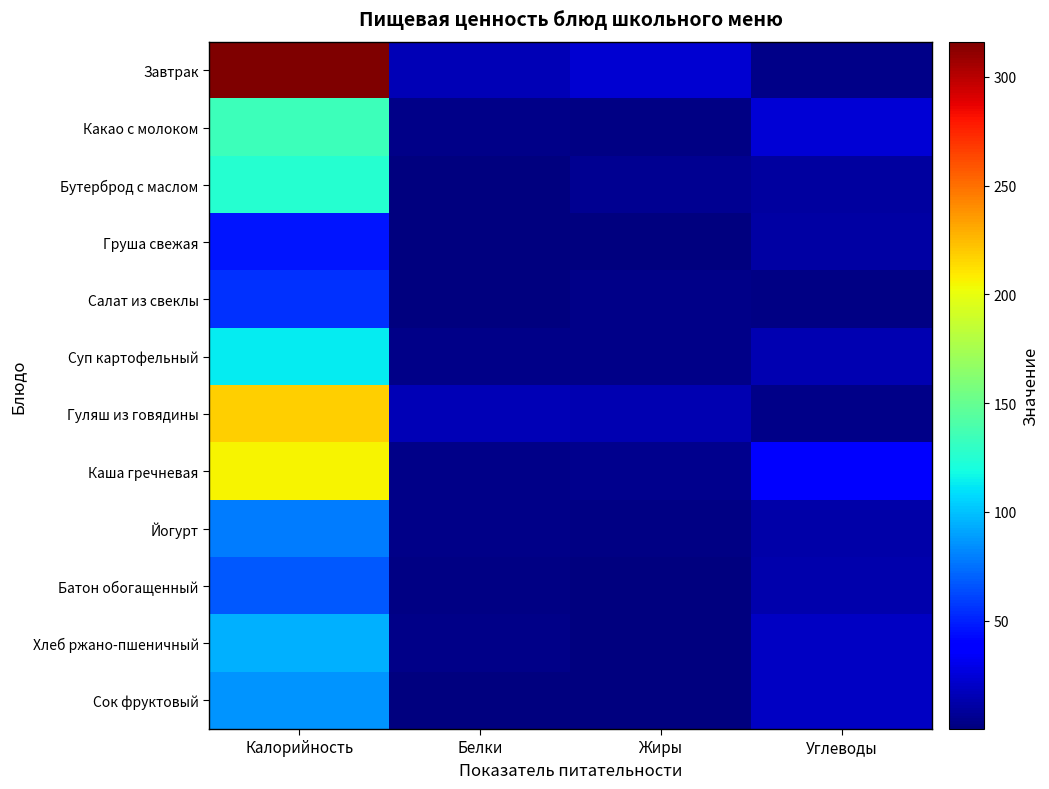

Rank the series by their maximum value, from highest to lowest.

Завтрак, Гуляш из говядины, Каша гречневая, Какао с молоком, Бутерброд с маслом, Суп картофельный, Хлеб ржано-пшеничный, Сок фруктовый, Йогурт, Батон обогащенный, Салат из свеклы, Груша свежая